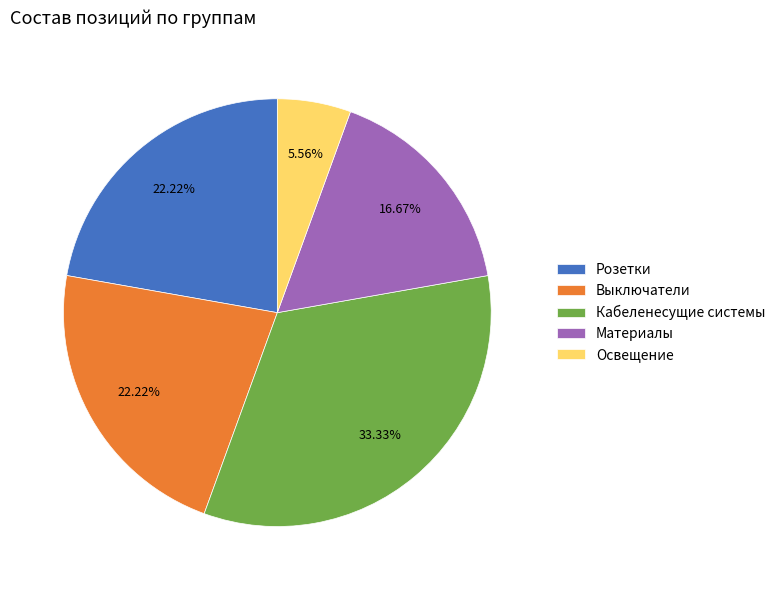

Which category has the smallest portion of the pie?

Освещение